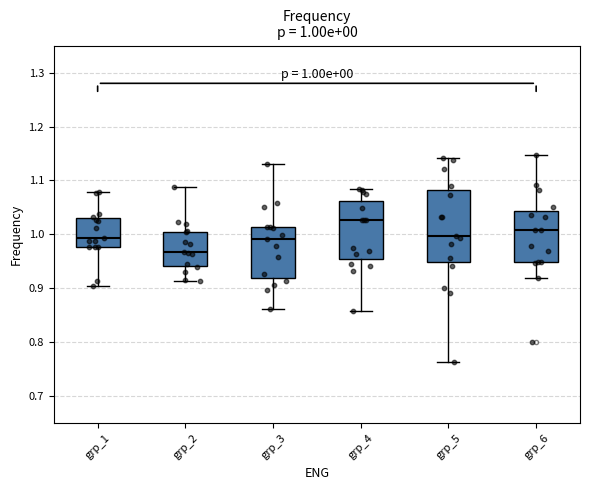

Which box is the tallest, from its lower edge to its upper edge?

grp_5